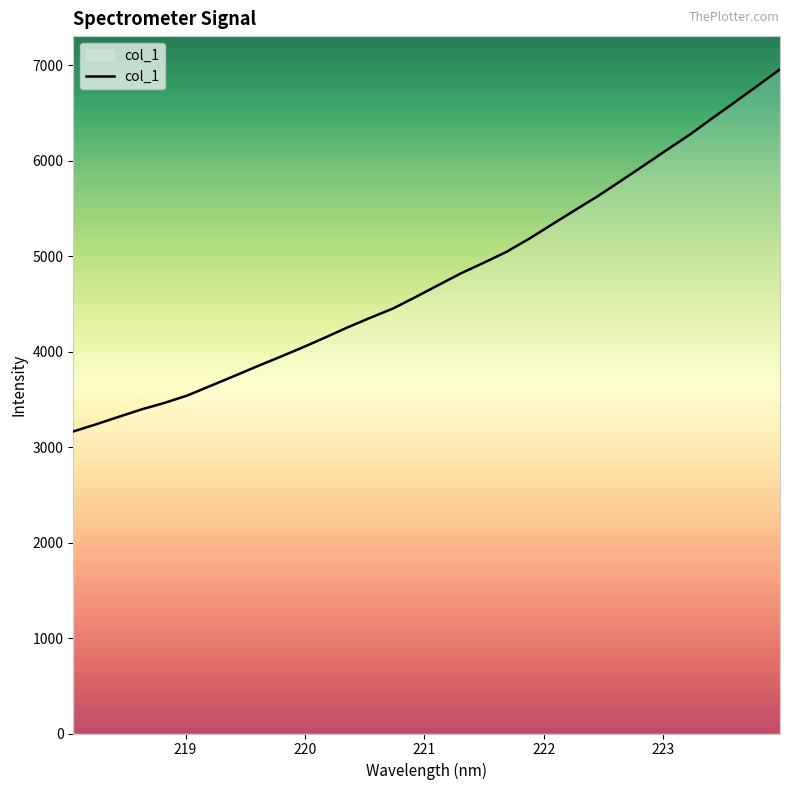

What is the greatest value displayed?

6959.7